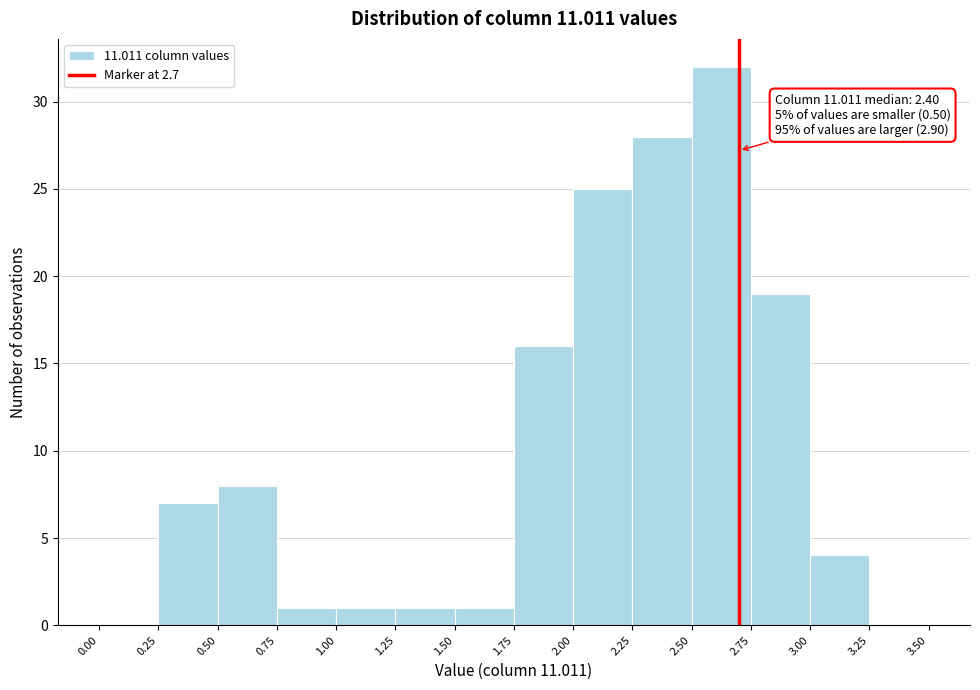

Which range on the x-axis has the tallest bar?

2.50 to 2.75